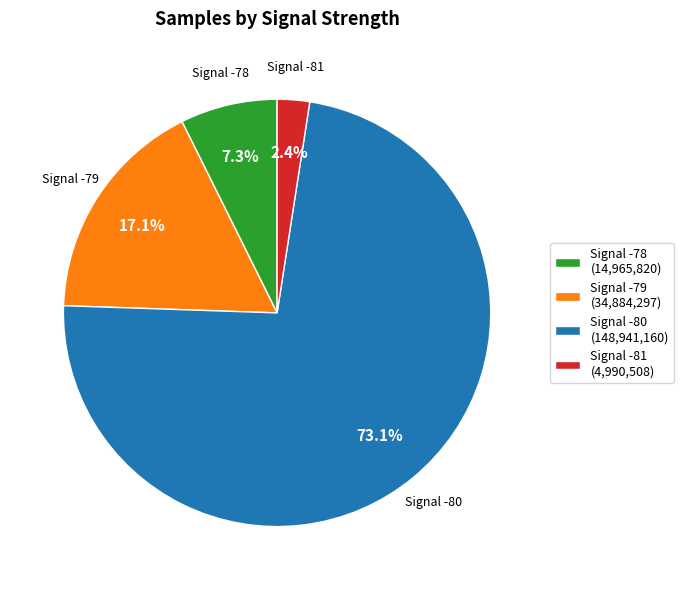

Does any single category account for the majority?

Yes